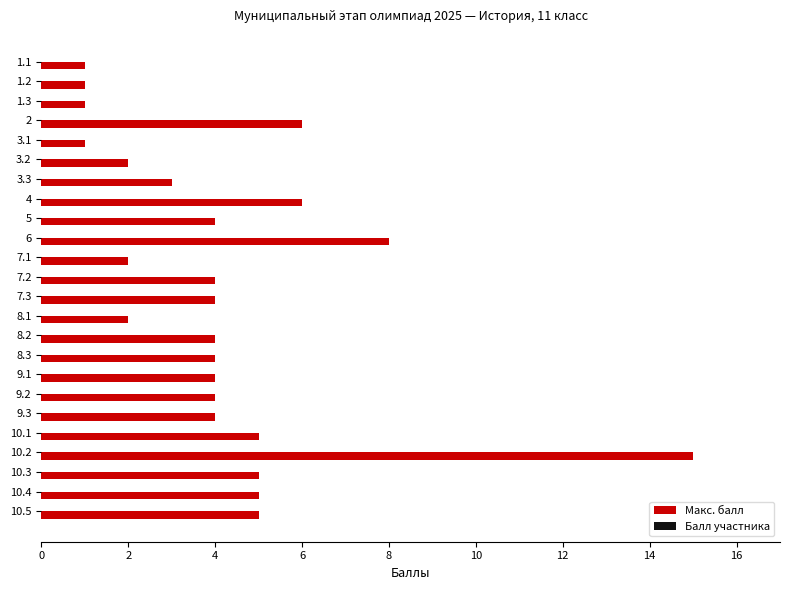

How many bars are there in total?

24